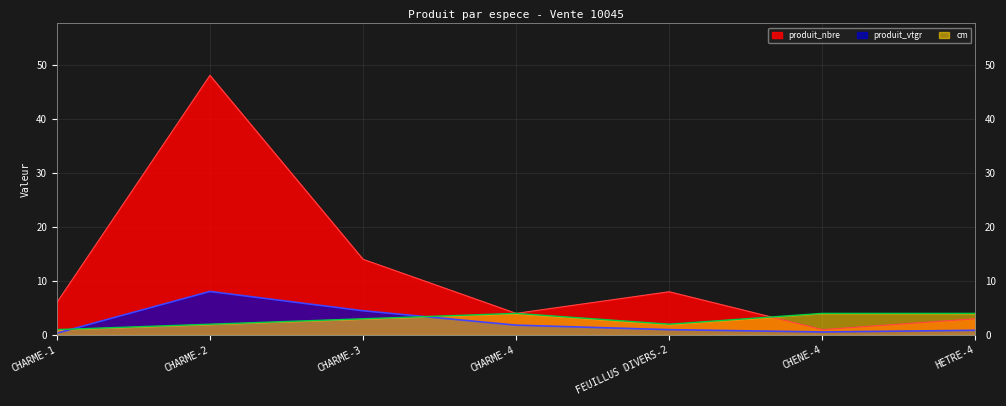

True or false: produit_nbre and produit_vtgr cross at least once.

False